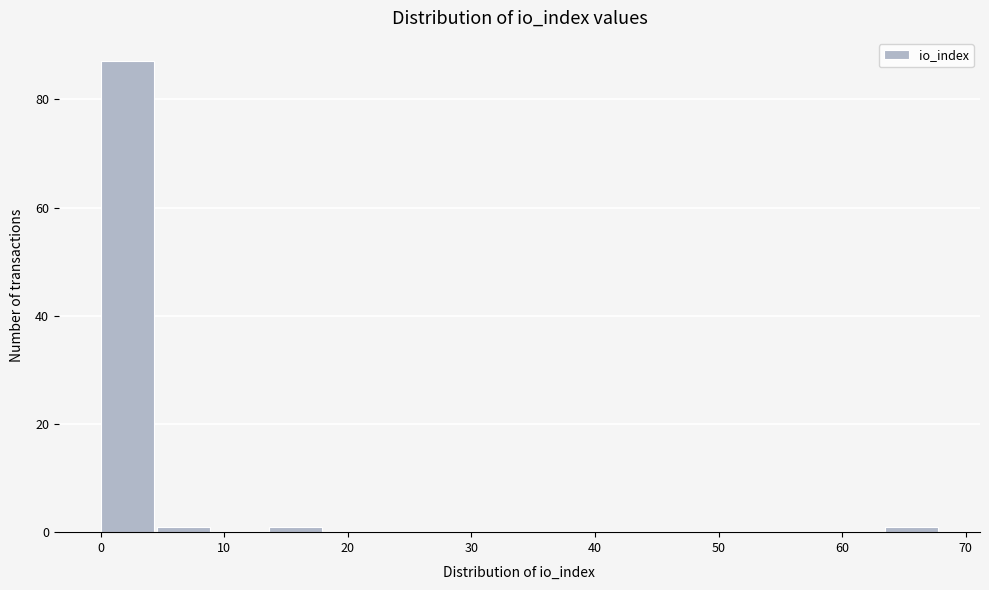

Reading left to right, list every bar in this chart as the range it spans on the x-axis followed by its height. Neither the bar edges nor the heights are printed on the chart, so give them approximately, as read against the axes.

0 to 5: 88
5 to 9: under 2
9 to 14: 0
14 to 18: under 2
18 to 23: 0
23 to 27: 0
27 to 32: 0
32 to 36: 0
36 to 41: 0
41 to 45: 0
45 to 50: 0
50 to 54: 0
54 to 59: 0
59 to 63: 0
63 to 68: under 2